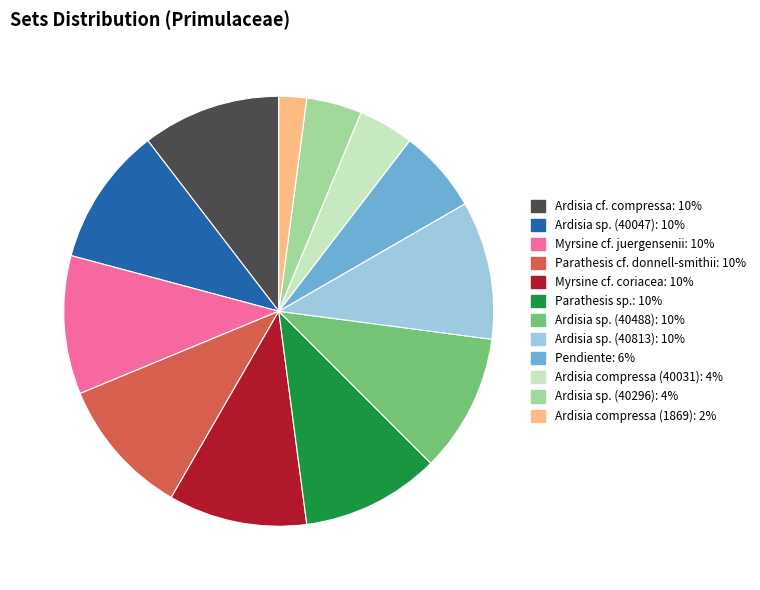

True or false: Ardisia sp. (40047) accounts for 10% of the total.

True